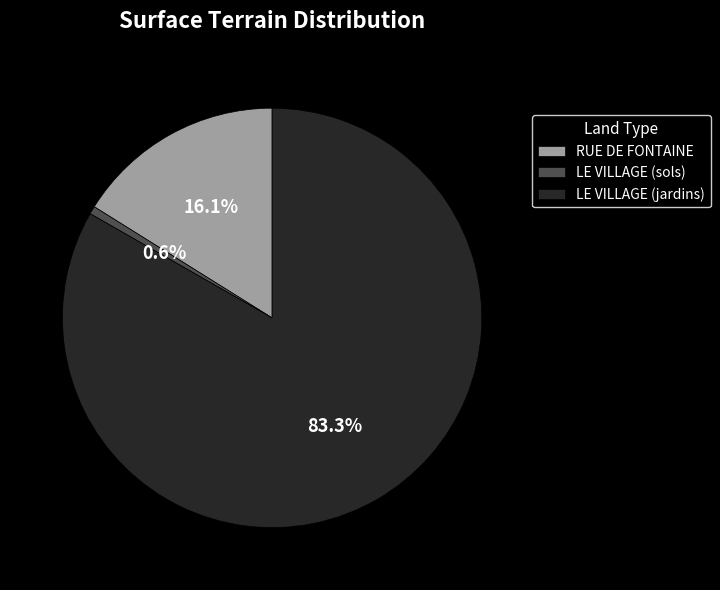

Is it true that LE VILLAGE (sols) is 10% of the pie?

False